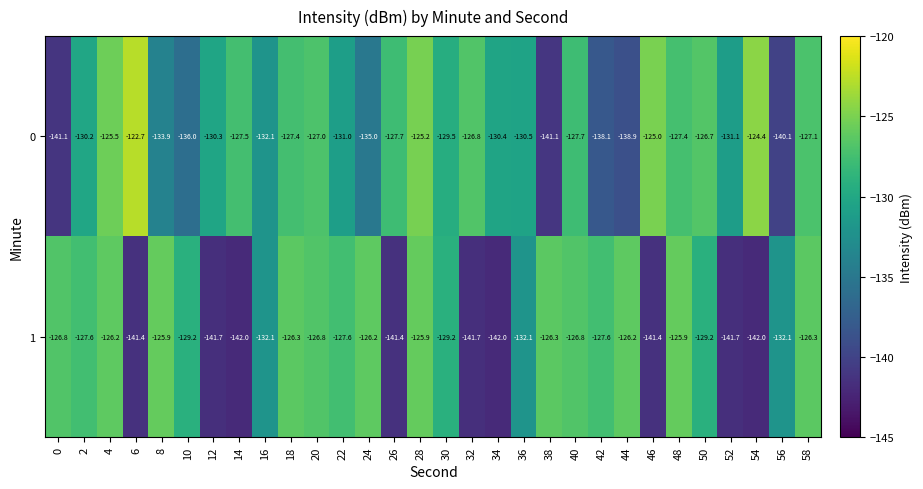

Rank the series by their average value, from lowest to highest.

1, 0